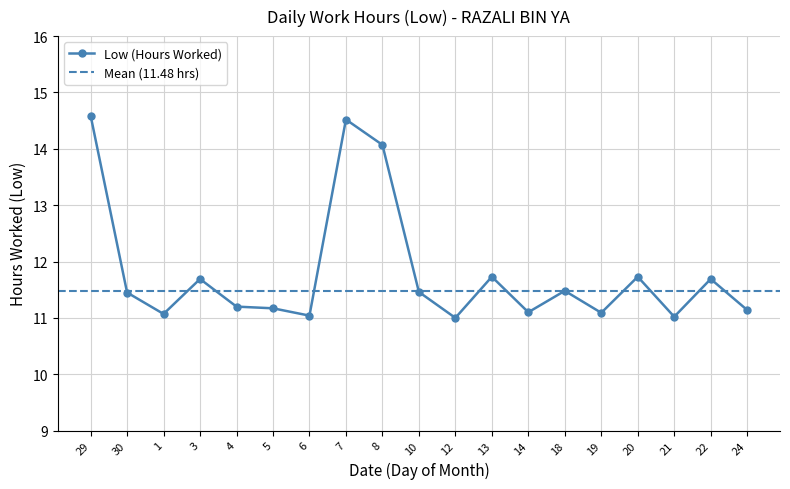

What is the minimum value shown in the chart?

11.0